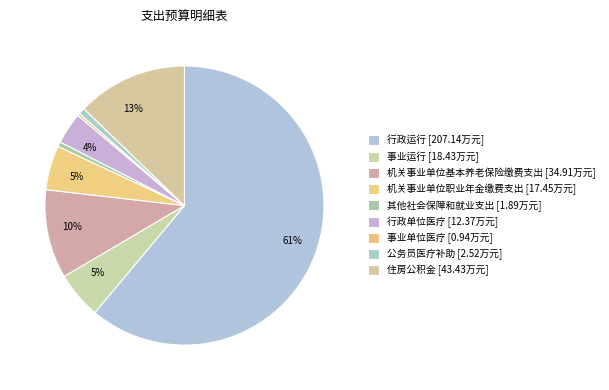

What is the largest slice in the pie chart?

行政运行